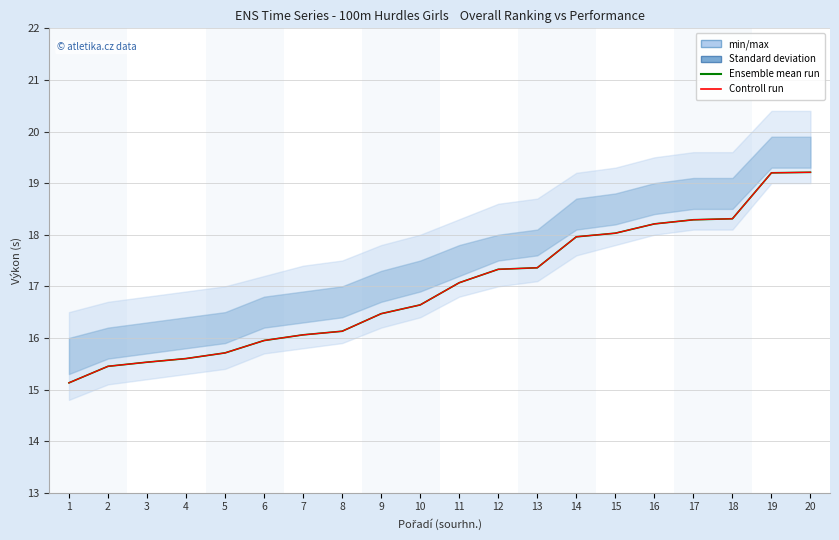

True or false: Ensemble mean run has more than 2 points higher than both neighbors.

False